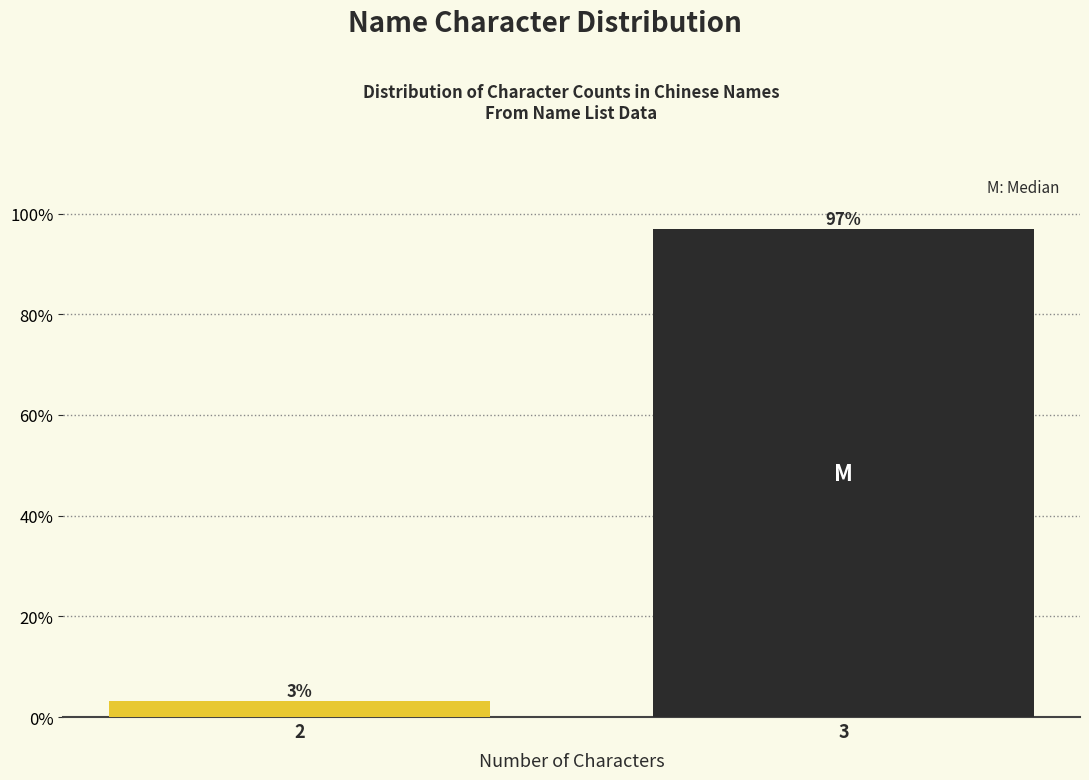

What is the value of the 2nd bar from the left?

96.9